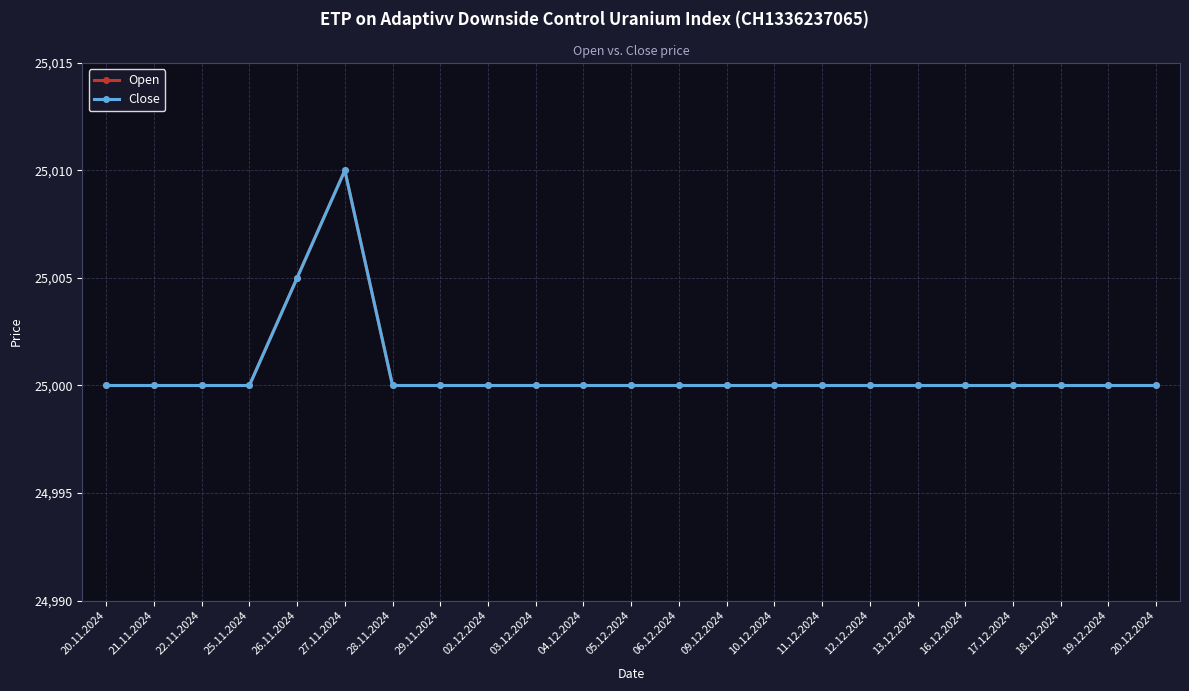

Does the chart have visible grid lines?

Yes